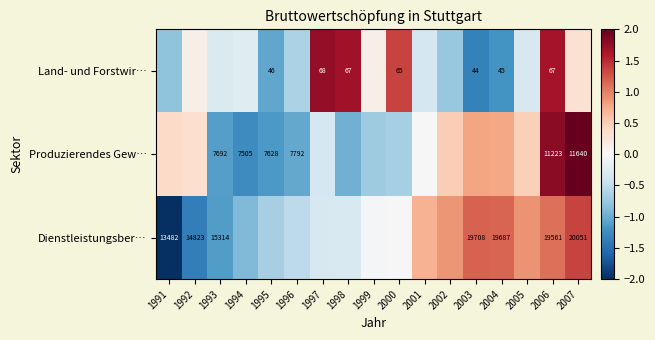

Where does the Produzierendes Gew… series first go above 0?

1991